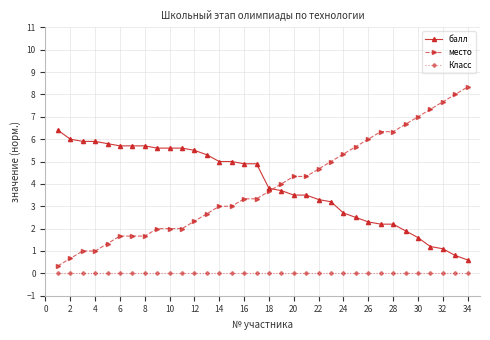

How many data points does each series have?

34